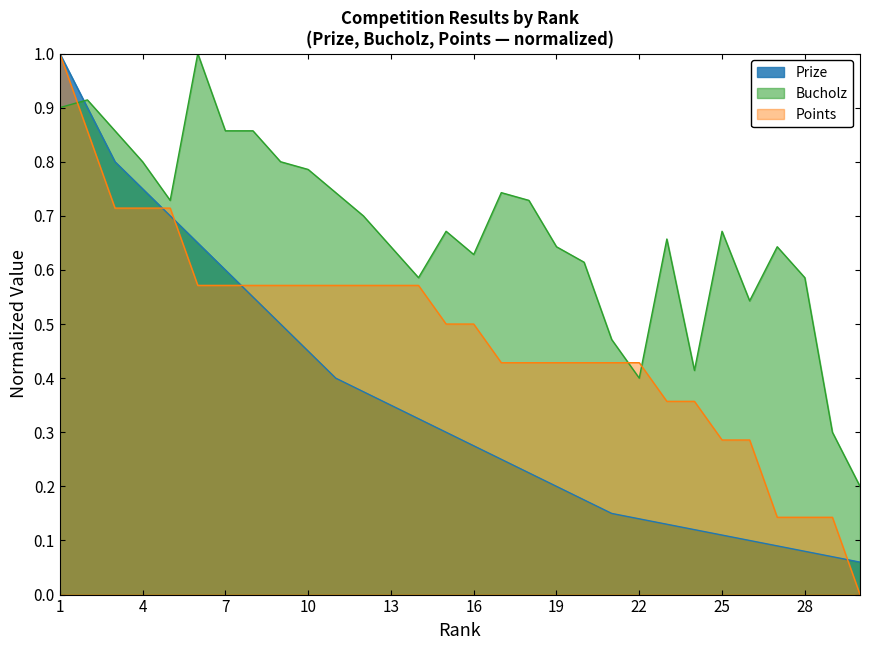

Reading left to right, extract all data points from this chart.

Prize: 1.0	0.9	0.8	0.8	0.7	0.7	0.6	0.6	0.5	0.5	0.4	0.4	0.3	0.3	0.3	0.3	0.2	0.2	0.2	0.2	0.1	0.1	0.1	0.1	0.1	0.1	0.1	0.1	0.1	0.1
Bucholz: 0.9	0.9	0.9	0.8	0.7	1.0	0.9	0.9	0.8	0.8	0.7	0.7	0.6	0.6	0.7	0.6	0.7	0.7	0.6	0.6	0.5	0.4	0.7	0.4	0.7	0.5	0.6	0.6	0.3	0.2
Points: 1.0	0.9	0.7	0.7	0.7	0.6	0.6	0.6	0.6	0.6	0.6	0.6	0.6	0.6	0.5	0.5	0.4	0.4	0.4	0.4	0.4	0.4	0.4	0.4	0.3	0.3	0.1	0.1	0.1	0.0